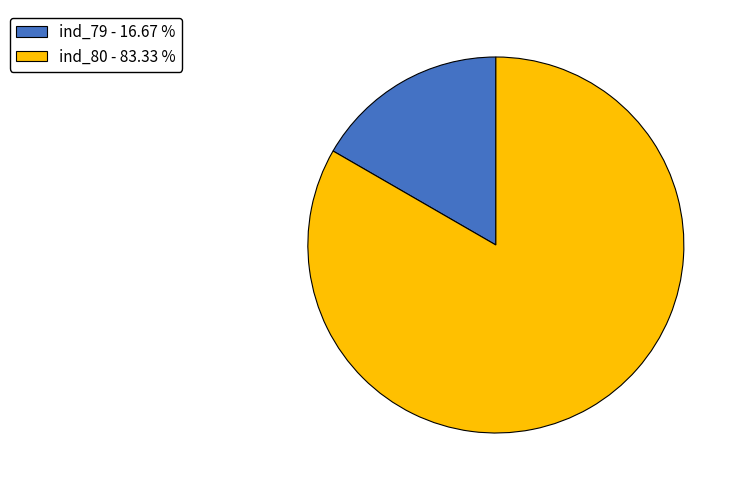

The ind_80 slice represents 72% of the pie. True or false?

False